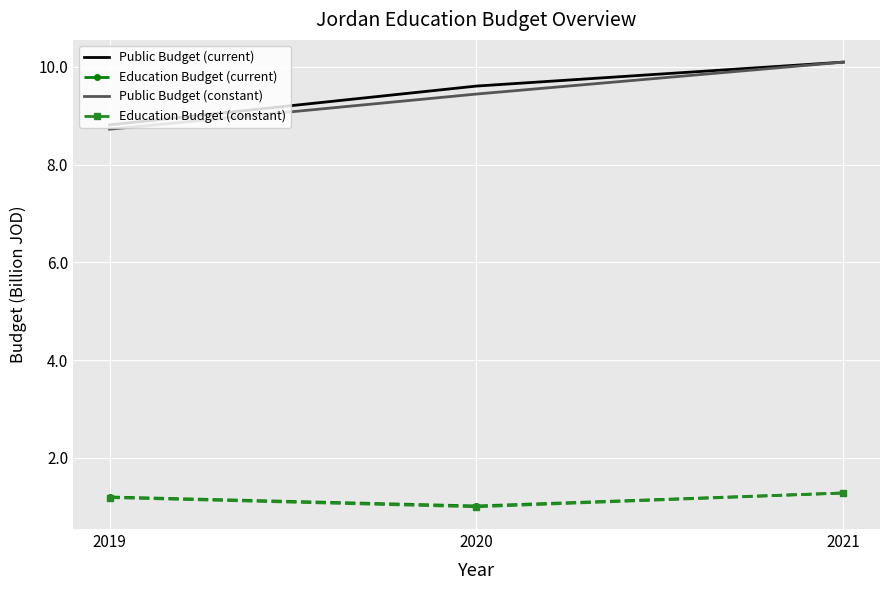

Is it true that Public Budget (constant) equals 16.8 at 2021?

False